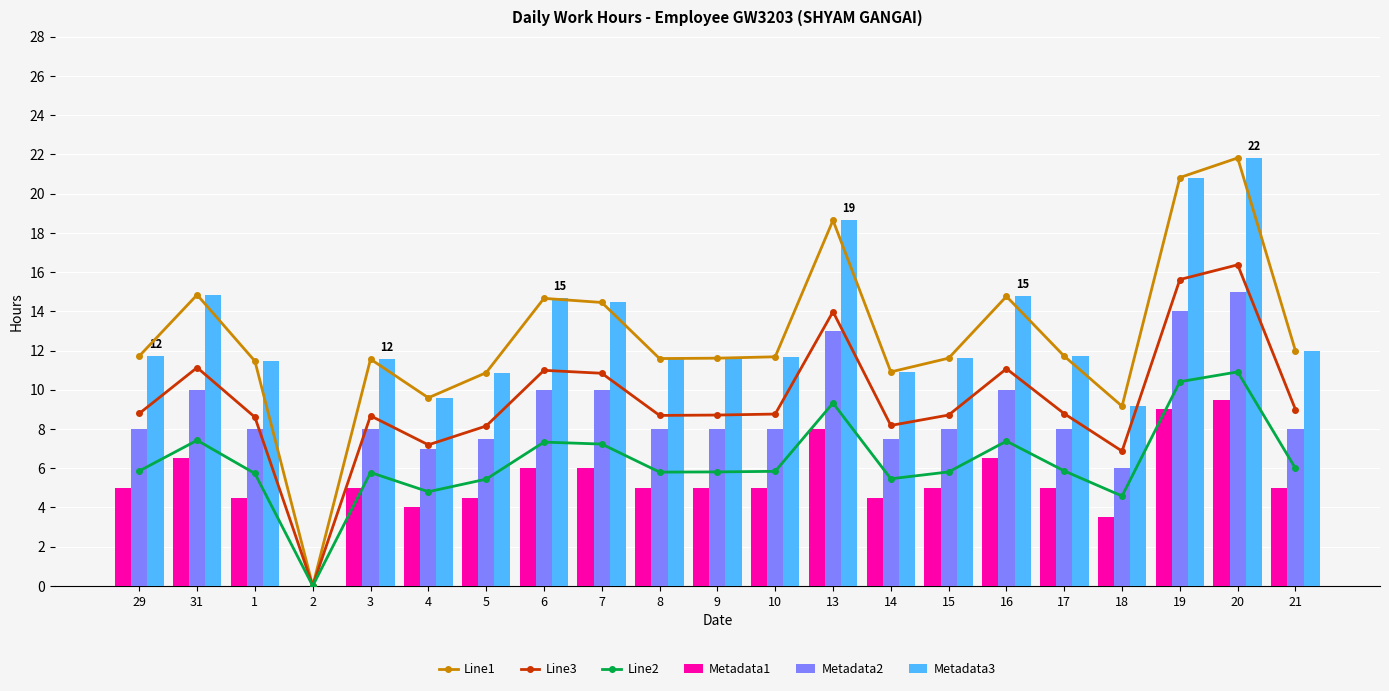

Which series has the widest spread of values?

Line1